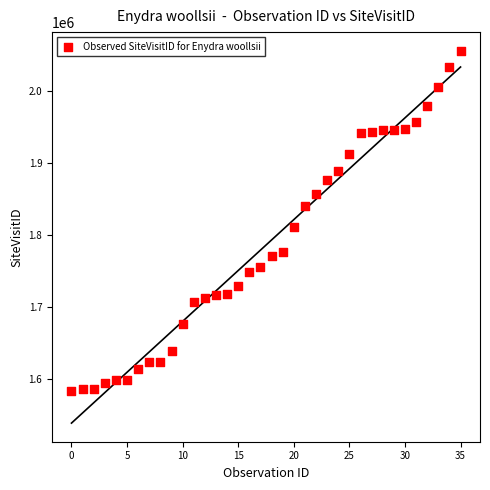

What is the range of Y values (max minus min)?

471991